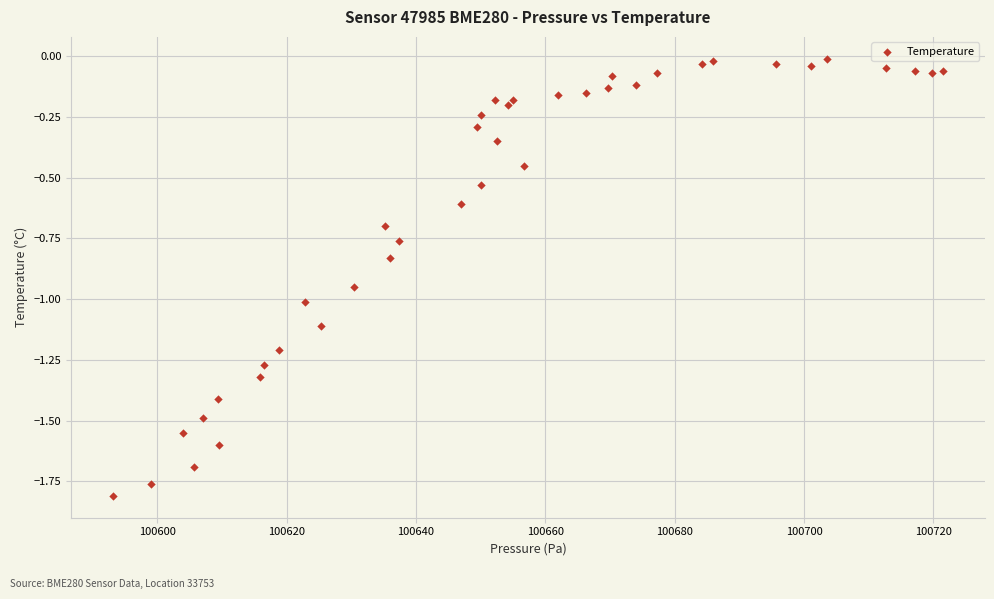

What is the range of X values (max minus min)?

128.4